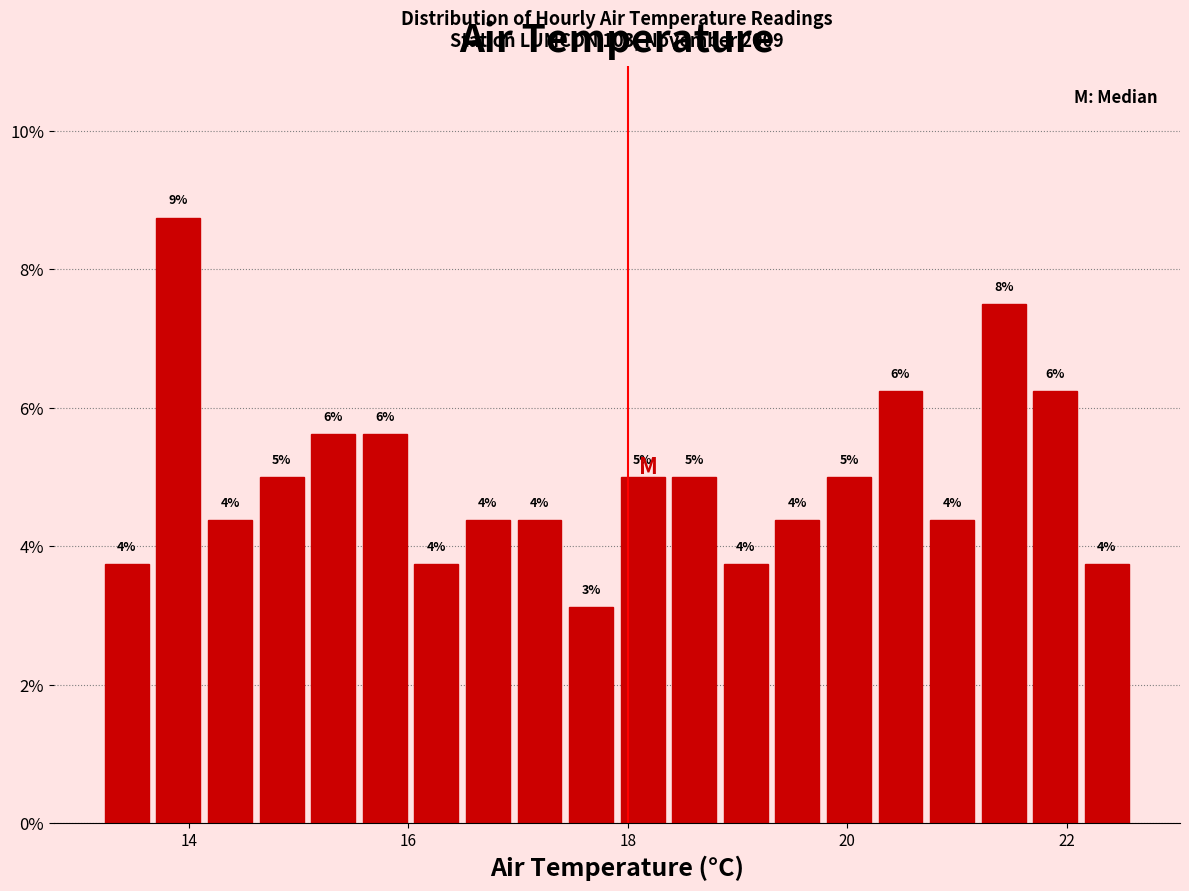

Around what value on the x-axis is the tallest bar? Give the approximate position of its centre, as read against the axis.

14.0